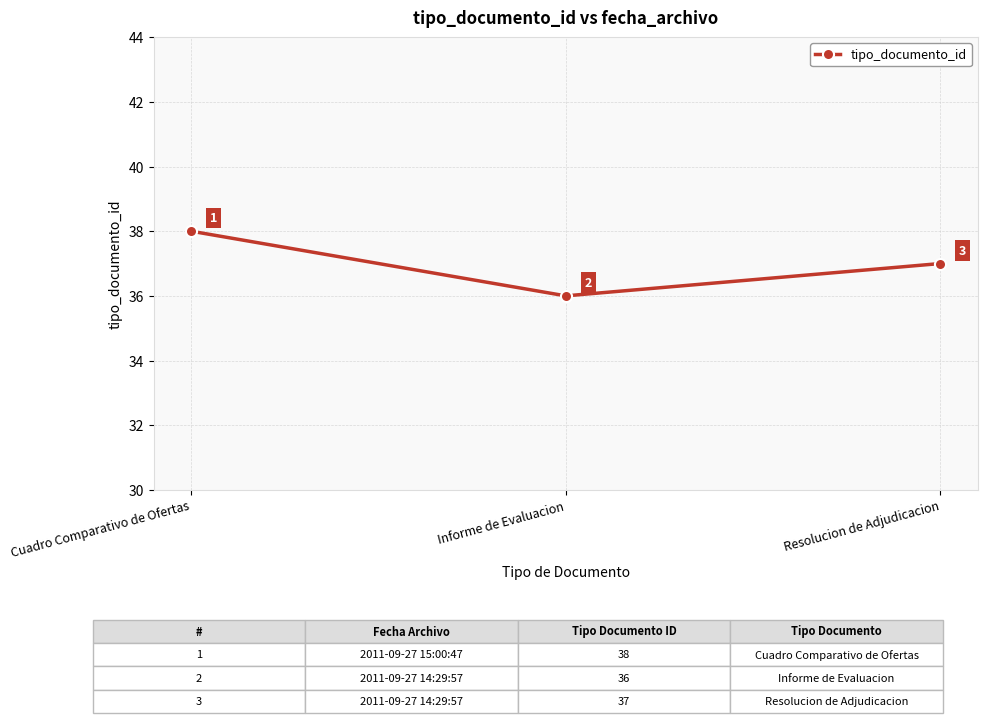

How many lines are shown in the chart?

1